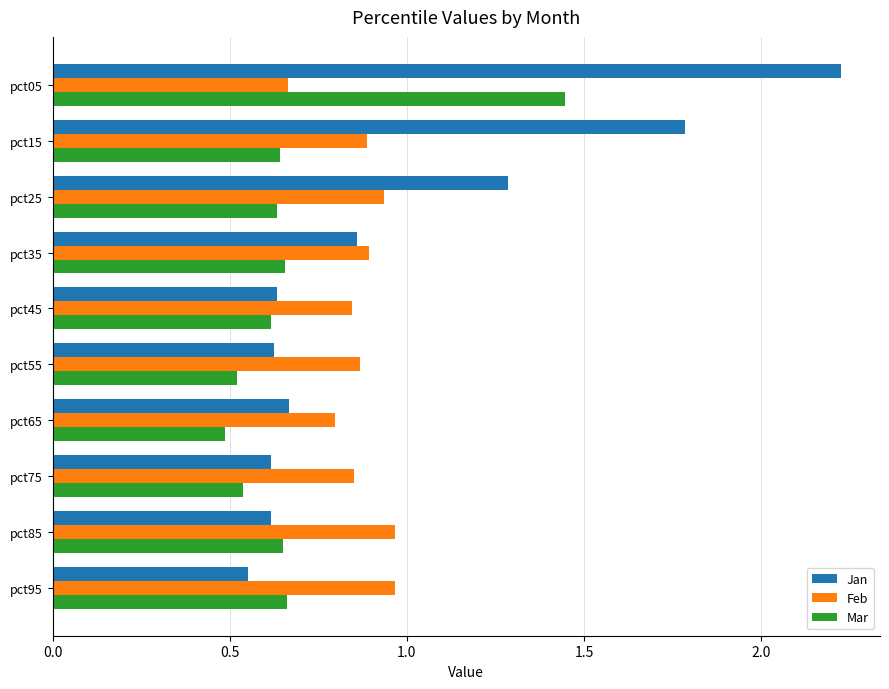

What is the difference between the maximum and minimum values in the Feb series?

0.3